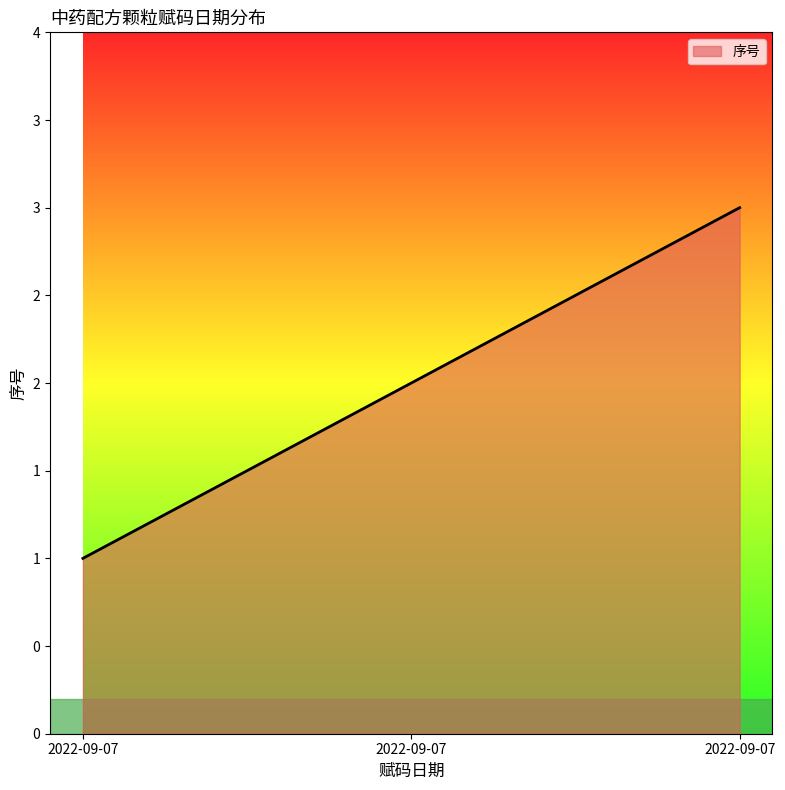

Does the chart display data point markers on the line(s)?

No